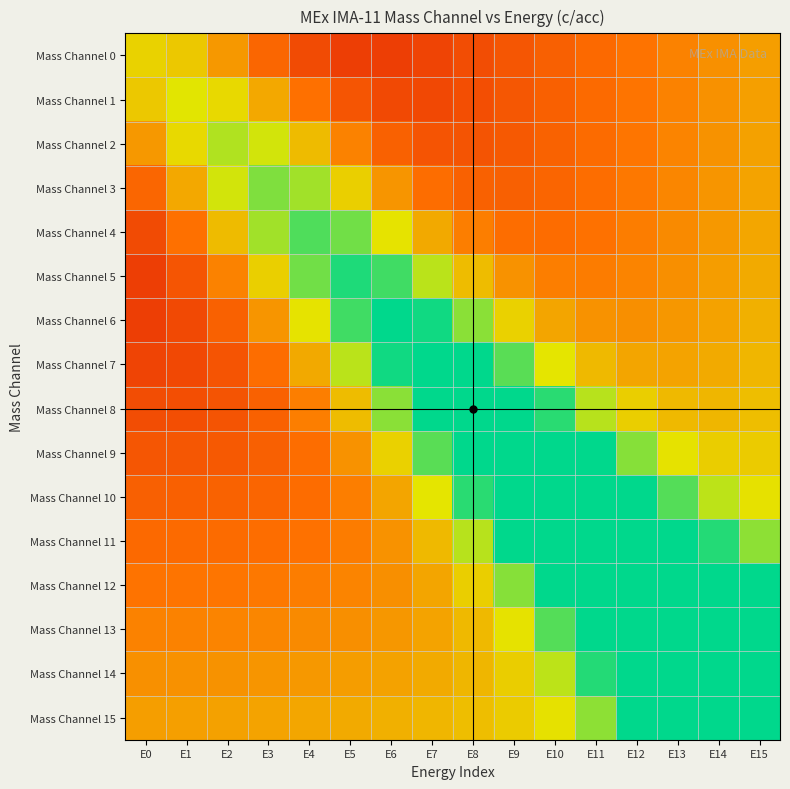

Reading left to right, transcribe all the data shown in this chart.

Mass Channel 0: E0=0.3	E1=0.3	E2=0.5	E3=0.6	E4=0.7	E5=0.8	E6=0.8	E7=0.7	E8=0.7	E9=0.7	E10=0.6	E11=0.6	E12=0.5	E13=0.5	E14=0.5	E15=0.4
Mass Channel 1: E0=0.3	E1=0.2	E2=0.3	E3=0.4	E4=0.6	E5=0.7	E6=0.7	E7=0.7	E8=0.7	E9=0.7	E10=0.6	E11=0.6	E12=0.5	E13=0.5	E14=0.5	E15=0.4
Mass Channel 2: E0=0.5	E1=0.3	E2=0.2	E3=0.2	E4=0.4	E5=0.5	E6=0.6	E7=0.7	E8=0.7	E9=0.6	E10=0.6	E11=0.6	E12=0.5	E13=0.5	E14=0.5	E15=0.4
Mass Channel 3: E0=0.6	E1=0.4	E2=0.2	E3=0.1	E4=0.2	E5=0.3	E6=0.5	E7=0.6	E8=0.6	E9=0.6	E10=0.6	E11=0.6	E12=0.5	E13=0.5	E14=0.5	E15=0.4
Mass Channel 4: E0=0.7	E1=0.6	E2=0.4	E3=0.2	E4=0.1	E5=0.1	E6=0.3	E7=0.4	E8=0.5	E9=0.6	E10=0.6	E11=0.6	E12=0.5	E13=0.5	E14=0.5	E15=0.4
Mass Channel 5: E0=0.8	E1=0.7	E2=0.5	E3=0.3	E4=0.1	E5=0.0	E6=0.1	E7=0.2	E8=0.4	E9=0.5	E10=0.5	E11=0.5	E12=0.5	E13=0.5	E14=0.4	E15=0.4
Mass Channel 6: E0=0.8	E1=0.7	E2=0.6	E3=0.5	E4=0.3	E5=0.1	E6=0.0	E7=0.0	E8=0.2	E9=0.3	E10=0.4	E11=0.5	E12=0.5	E13=0.5	E14=0.4	E15=0.4
Mass Channel 7: E0=0.7	E1=0.7	E2=0.7	E3=0.6	E4=0.4	E5=0.2	E6=0.0	E7=0.0	E8=0.0	E9=0.1	E10=0.3	E11=0.4	E12=0.4	E13=0.4	E14=0.4	E15=0.4
Mass Channel 8: E0=0.7	E1=0.7	E2=0.7	E3=0.6	E4=0.5	E5=0.4	E6=0.2	E7=0.0	E8=0.0	E9=0.0	E10=0.0	E11=0.2	E12=0.3	E13=0.4	E14=0.4	E15=0.4
Mass Channel 9: E0=0.7	E1=0.7	E2=0.6	E3=0.6	E4=0.6	E5=0.5	E6=0.3	E7=0.1	E8=0.0	E9=0.0	E10=0.0	E11=0.0	E12=0.1	E13=0.3	E14=0.3	E15=0.3
Mass Channel 10: E0=0.6	E1=0.6	E2=0.6	E3=0.6	E4=0.6	E5=0.5	E6=0.4	E7=0.3	E8=0.0	E9=0.0	E10=0.0	E11=0.0	E12=0.0	E13=0.1	E14=0.2	E15=0.3
Mass Channel 11: E0=0.6	E1=0.6	E2=0.6	E3=0.6	E4=0.6	E5=0.5	E6=0.5	E7=0.4	E8=0.2	E9=0.0	E10=0.0	E11=0.0	E12=0.0	E13=0.0	E14=0.0	E15=0.2
Mass Channel 12: E0=0.5	E1=0.5	E2=0.5	E3=0.5	E4=0.5	E5=0.5	E6=0.5	E7=0.4	E8=0.3	E9=0.1	E10=0.0	E11=0.0	E12=0.0	E13=0.0	E14=0.0	E15=0.0
Mass Channel 13: E0=0.5	E1=0.5	E2=0.5	E3=0.5	E4=0.5	E5=0.5	E6=0.5	E7=0.4	E8=0.4	E9=0.3	E10=0.1	E11=0.0	E12=0.0	E13=0.0	E14=0.0	E15=0.0
Mass Channel 14: E0=0.5	E1=0.5	E2=0.5	E3=0.5	E4=0.5	E5=0.4	E6=0.4	E7=0.4	E8=0.4	E9=0.3	E10=0.2	E11=0.0	E12=0.0	E13=0.0	E14=0.0	E15=0.0
Mass Channel 15: E0=0.4	E1=0.4	E2=0.4	E3=0.4	E4=0.4	E5=0.4	E6=0.4	E7=0.4	E8=0.4	E9=0.3	E10=0.3	E11=0.2	E12=0.0	E13=0.0	E14=0.0	E15=0.0